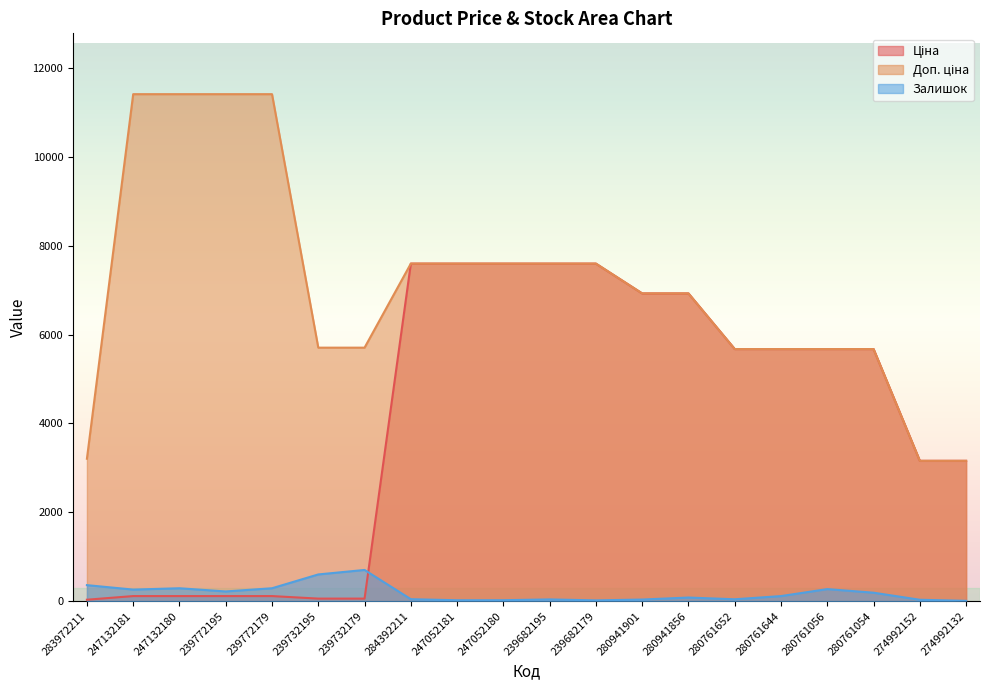

Is it true that Доп. ціна equals 2053.5 at 247052181?

False